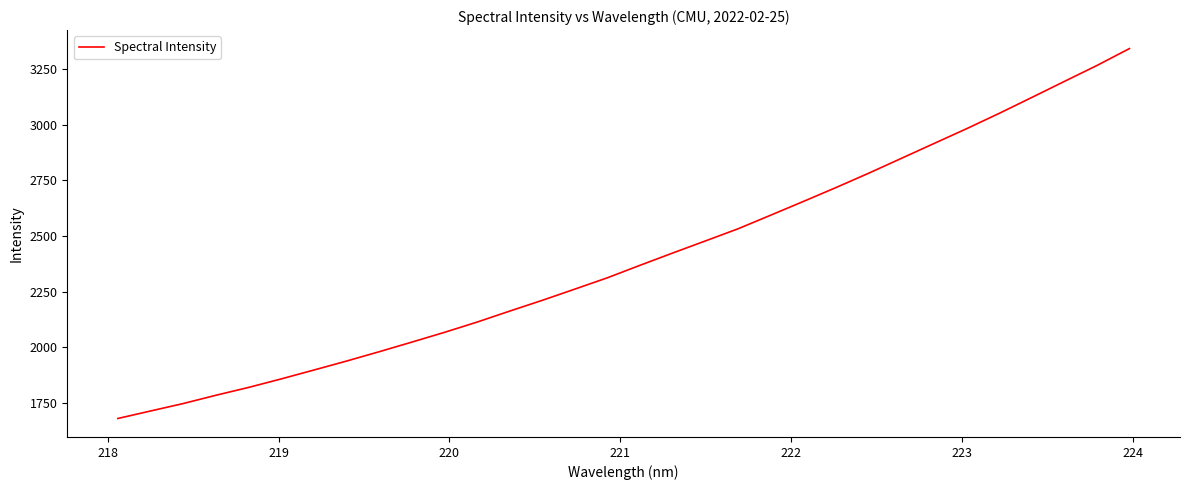

Reading left to right, extract all data points from this chart.

1679.8	1713.4	1746.9	1784.1	1819.3	1857.6	1897.6	1937.8	1979.9	2023.1	2067.0	2113.2	2162.6	2211.1	2261.7	2312.8	2368.9	2424.0	2478.2	2532.8	2593.9	2655.5	2718.0	2782.3	2848.9	2915.7	2982.2	3051.2	3122.7	3194.8	3266.5	3342.8